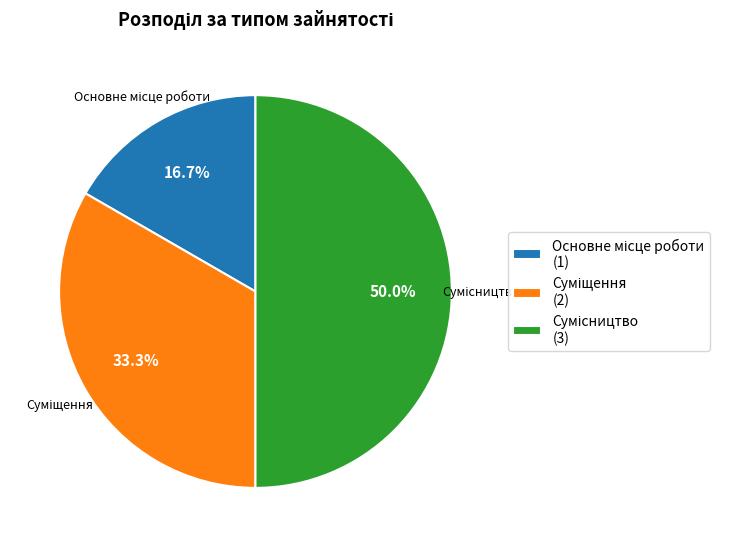

To the nearest percent, what is the average slice percentage?

33%